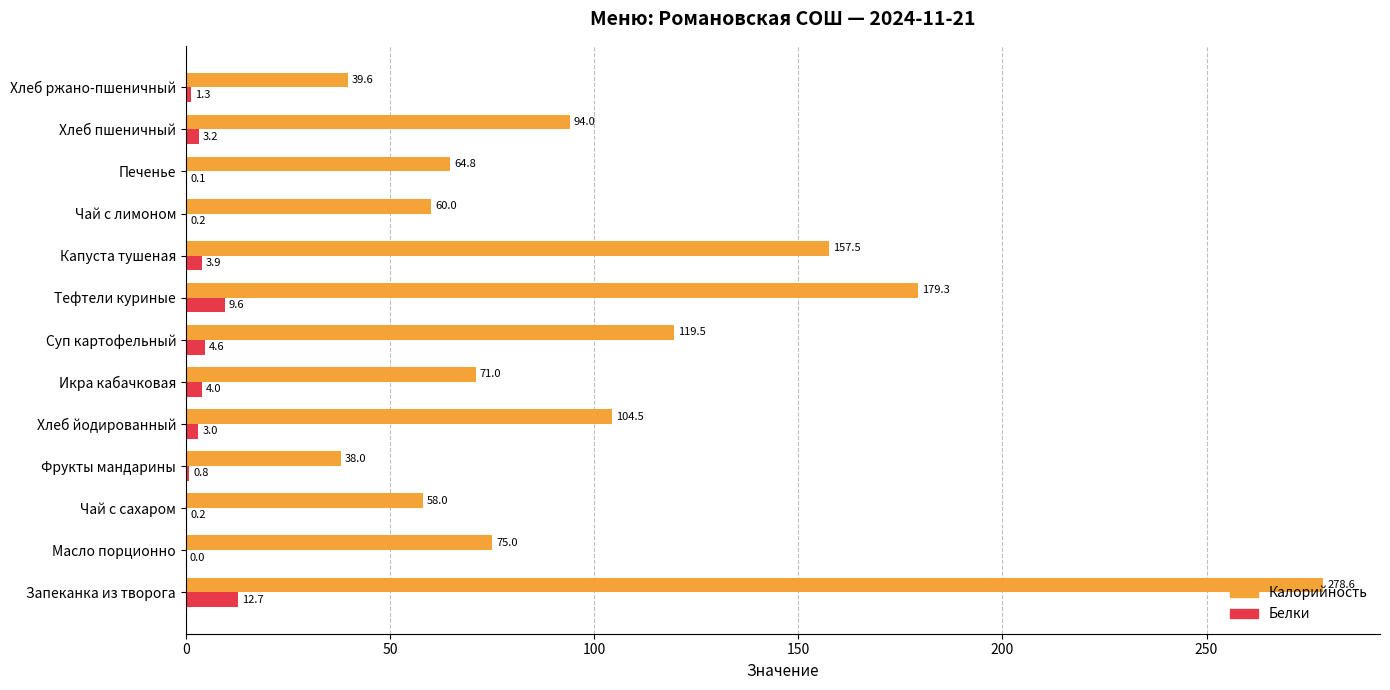

How many categories are shown in the chart?

13